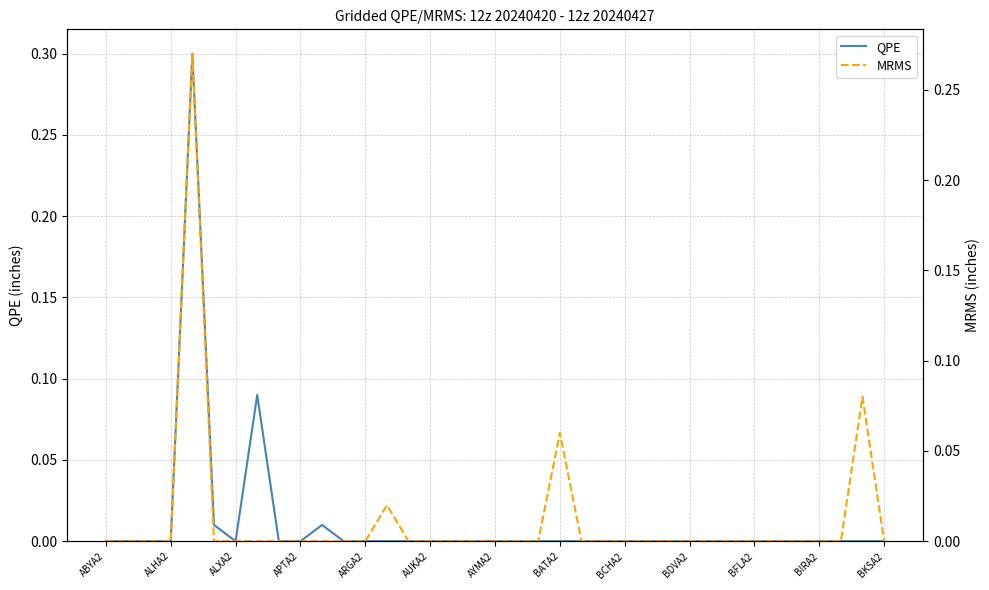

At how many categories does at least one series exceed 0?

7